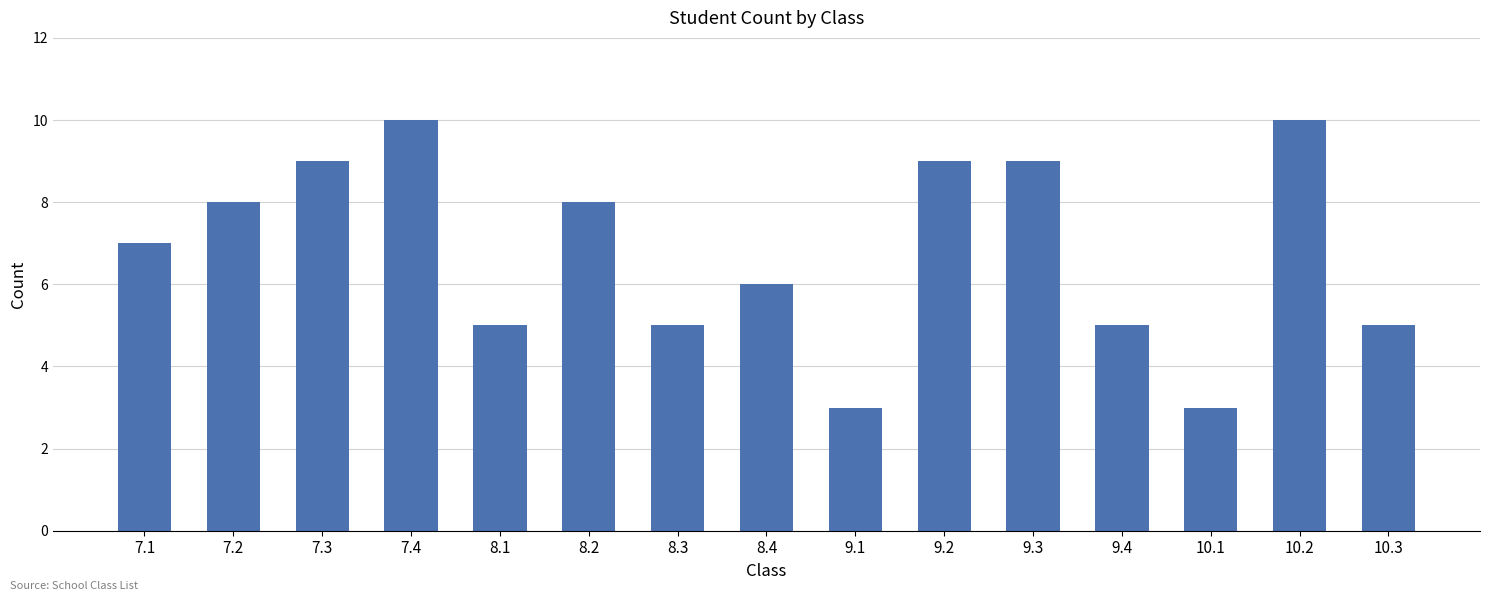

How many series are shown in this chart?

1